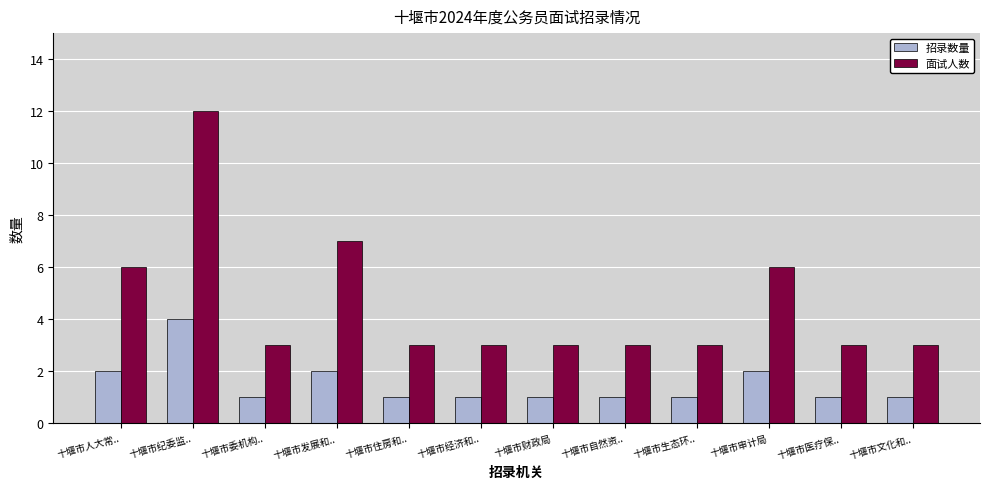

What is the difference between the maximum and minimum values in the 面试人数 series?

9